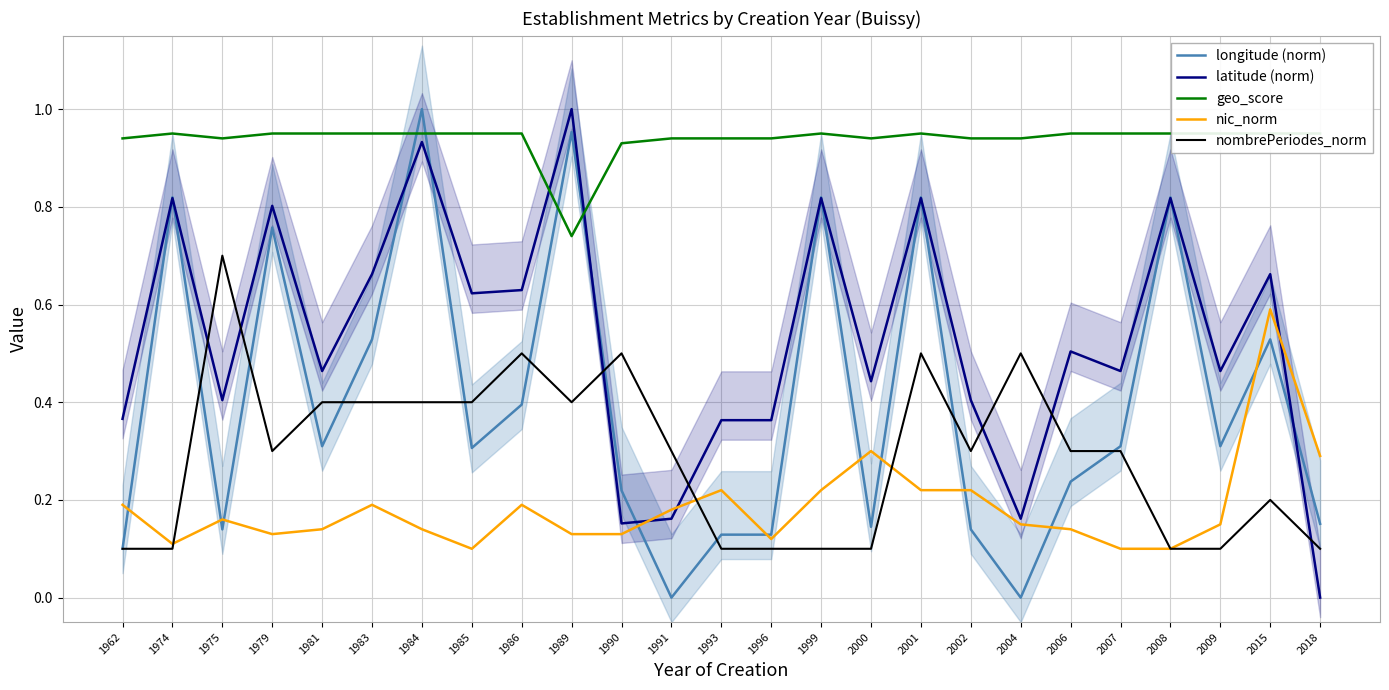

Reading left to right, what are all the values shown in this chart?

longitude (norm): 1962=0.1	1974=0.8	1975=0.1	1979=0.8	1981=0.3	1983=0.5	1984=1.0	1985=0.3	1986=0.4	1989=1.0	1990=0.2	1991=0.0	1993=0.1	1996=0.1	1999=0.8	2000=0.1	2001=0.8	2002=0.1	2004=0.0	2006=0.2	2007=0.3	2008=0.8	2009=0.3	2015=0.5	2018=0.2
latitude (norm): 1962=0.4	1974=0.8	1975=0.4	1979=0.8	1981=0.5	1983=0.7	1984=0.9	1985=0.6	1986=0.6	1989=1.0	1990=0.2	1991=0.2	1993=0.4	1996=0.4	1999=0.8	2000=0.4	2001=0.8	2002=0.4	2004=0.2	2006=0.5	2007=0.5	2008=0.8	2009=0.5	2015=0.7	2018=0.0
geo_score: 1962=0.9	1974=0.9	1975=0.9	1979=0.9	1981=0.9	1983=0.9	1984=0.9	1985=0.9	1986=0.9	1989=0.7	1990=0.9	1991=0.9	1993=0.9	1996=0.9	1999=0.9	2000=0.9	2001=0.9	2002=0.9	2004=0.9	2006=0.9	2007=0.9	2008=0.9	2009=0.9	2015=0.9	2018=0.9
nic_norm: 1962=0.2	1974=0.1	1975=0.2	1979=0.1	1981=0.1	1983=0.2	1984=0.1	1985=0.1	1986=0.2	1989=0.1	1990=0.1	1991=0.2	1993=0.2	1996=0.1	1999=0.2	2000=0.3	2001=0.2	2002=0.2	2004=0.1	2006=0.1	2007=0.1	2008=0.1	2009=0.1	2015=0.6	2018=0.3
nombrePeriodes_norm: 1962=0.1	1974=0.1	1975=0.7	1979=0.3	1981=0.4	1983=0.4	1984=0.4	1985=0.4	1986=0.5	1989=0.4	1990=0.5	1991=0.3	1993=0.1	1996=0.1	1999=0.1	2000=0.1	2001=0.5	2002=0.3	2004=0.5	2006=0.3	2007=0.3	2008=0.1	2009=0.1	2015=0.2	2018=0.1